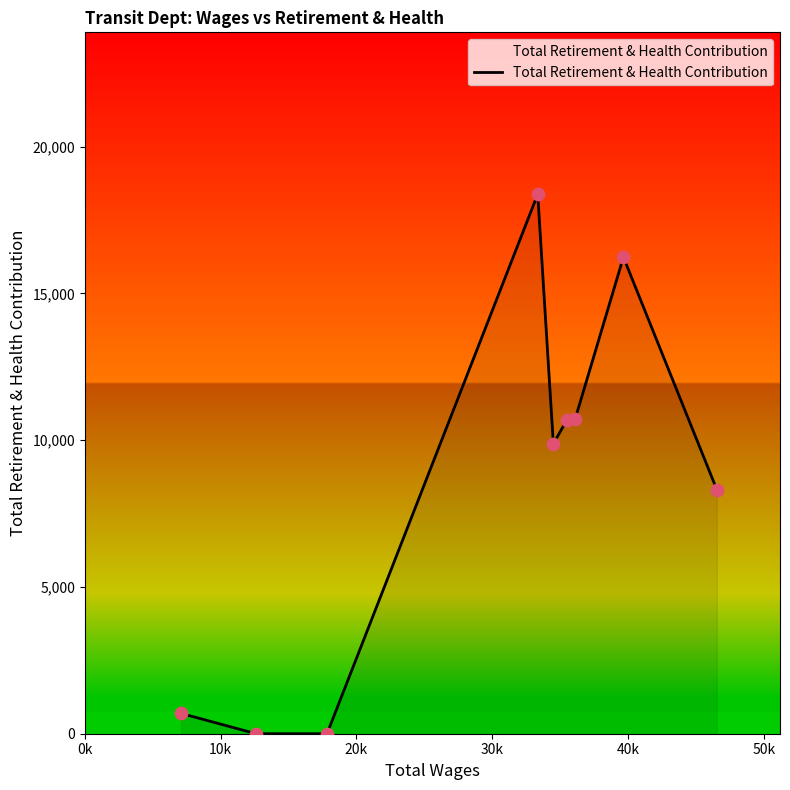

What is the difference between the maximum and minimum values?

18379